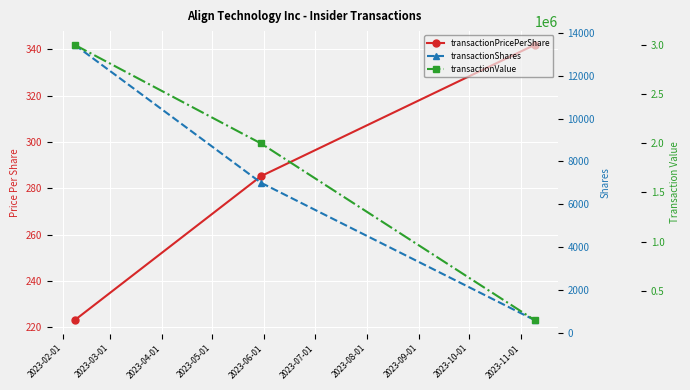

Rank the series at 2023-02-01 from highest to lowest value.

transactionValue, transactionShares, transactionPricePerShare